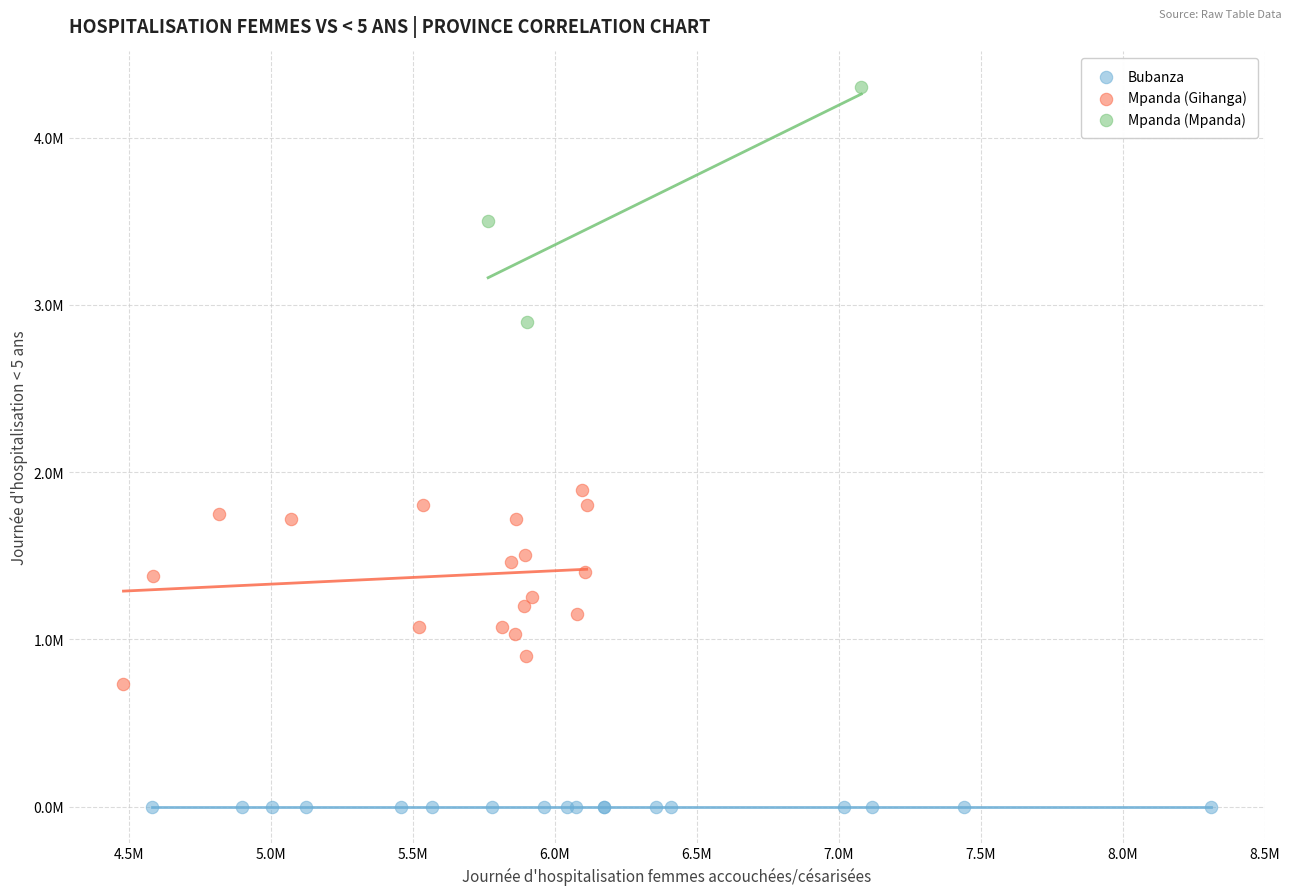

What are all the series names shown in the legend?

Bubanza, Mpanda (Gihanga), Mpanda (Mpanda)